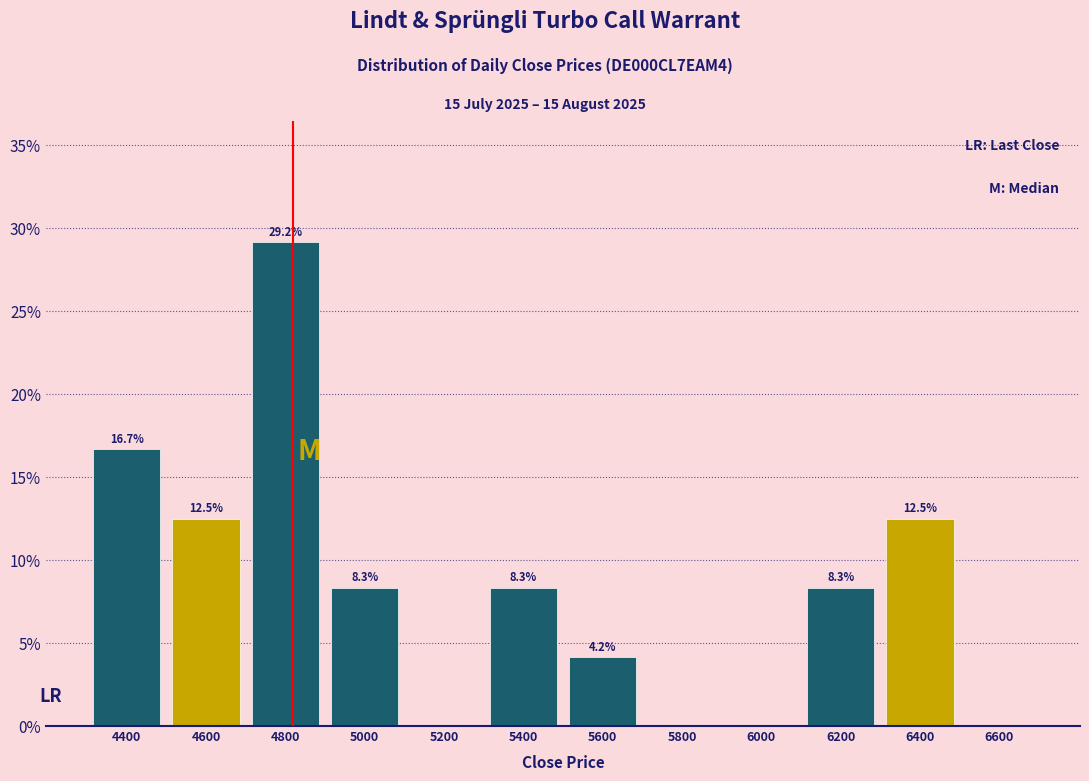

Over which range of the x-axis is the bar tallest?

4700 to 4900